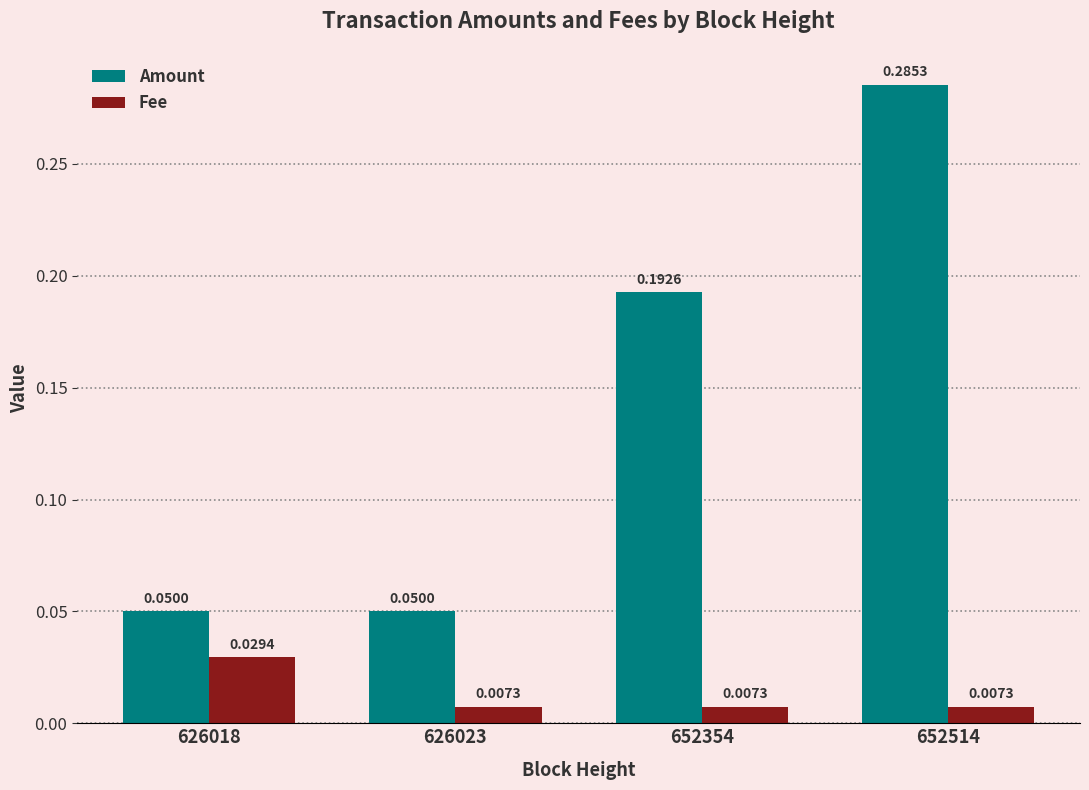

Does the chart contain stacked bars?

No